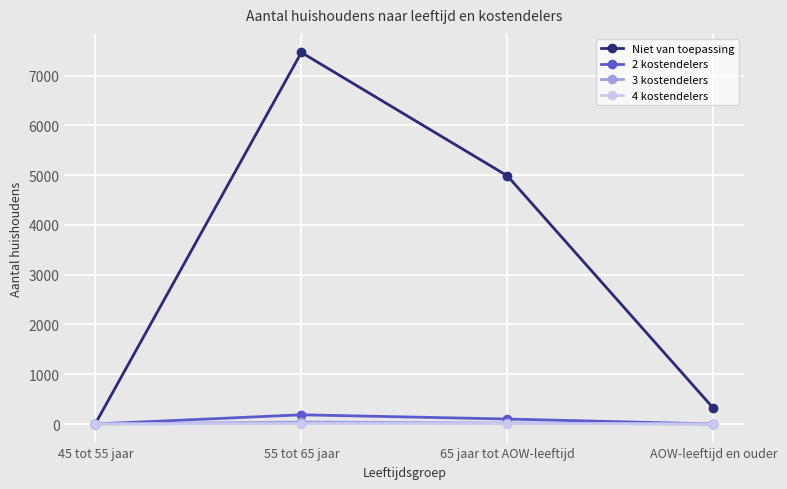

Does the chart display data point markers on the line(s)?

Yes